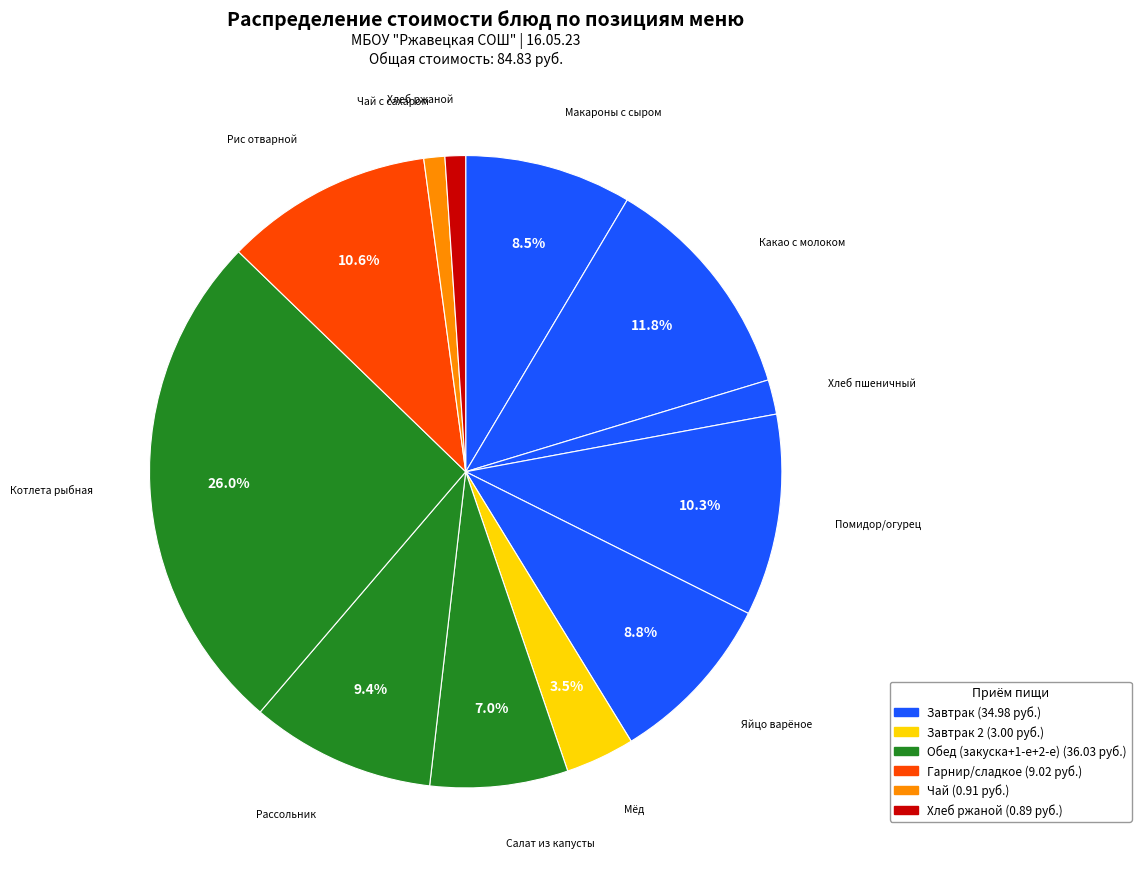

Count the number of slices in the pie.

12